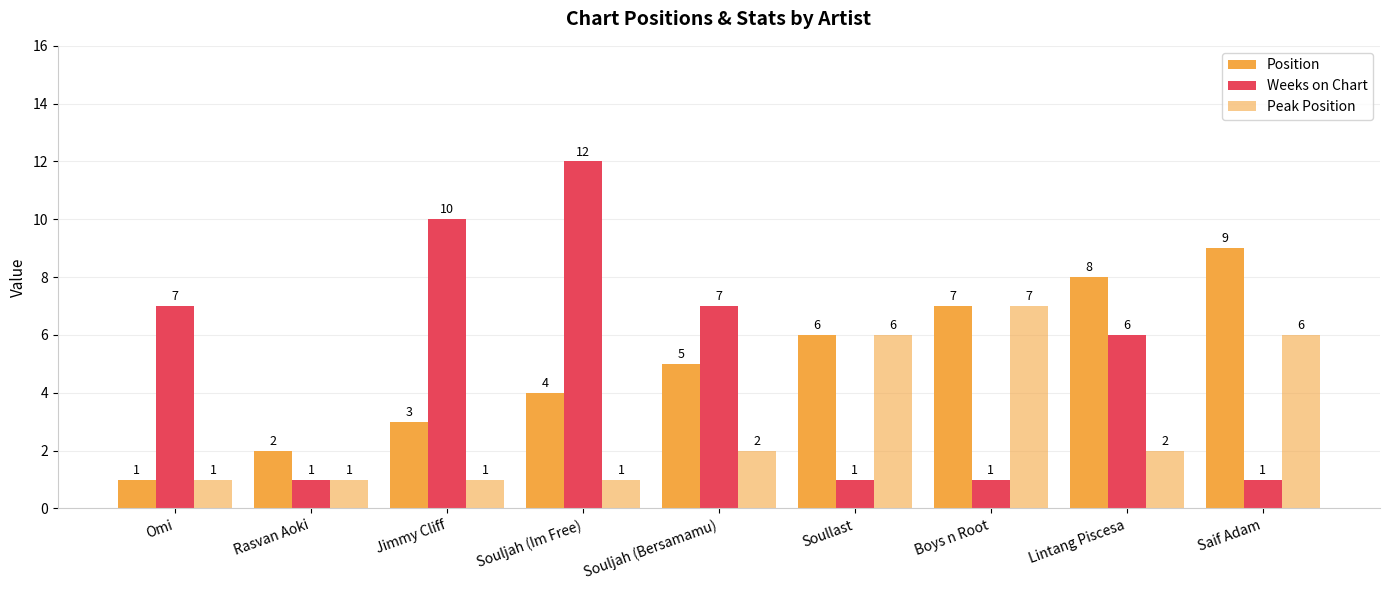

The Position series shows 8 at Lintang Piscesa. True or false?

True